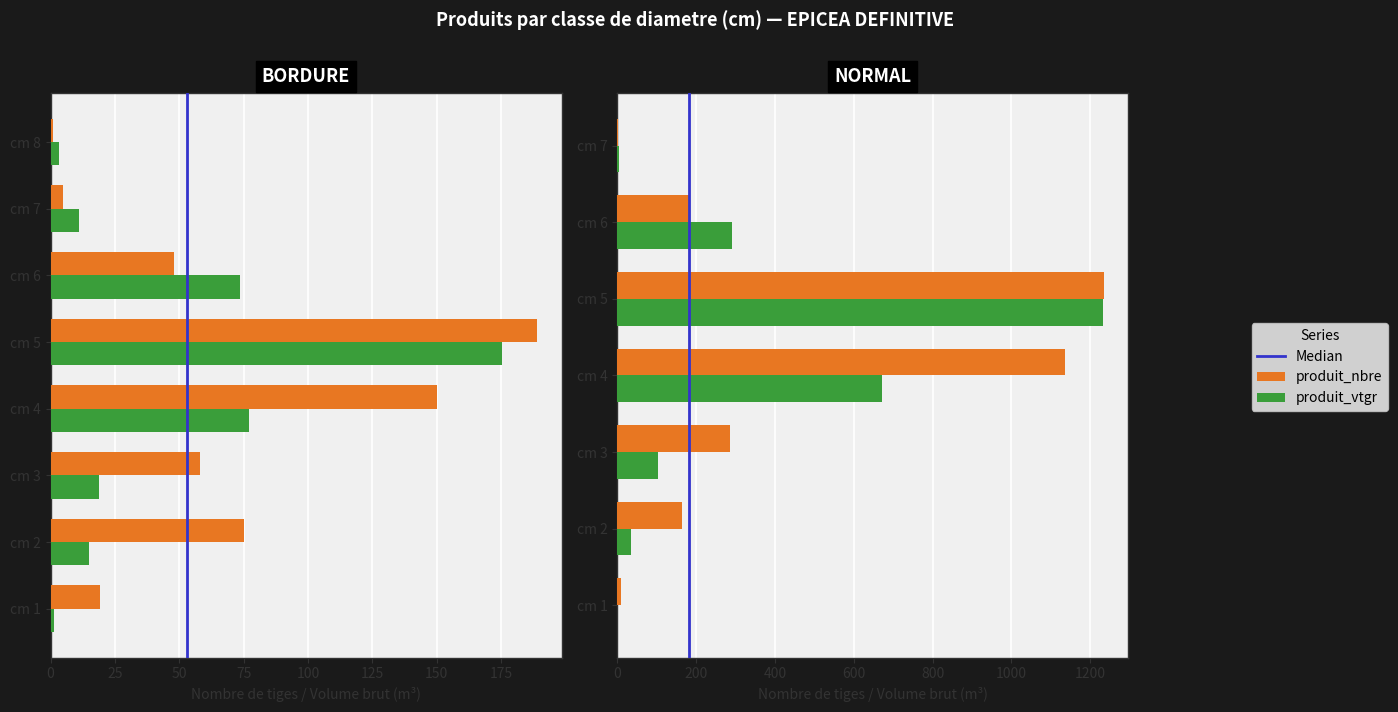

Is the value of produit_vtgr at 6 greater than the value of produit_nbre at 1?

Yes